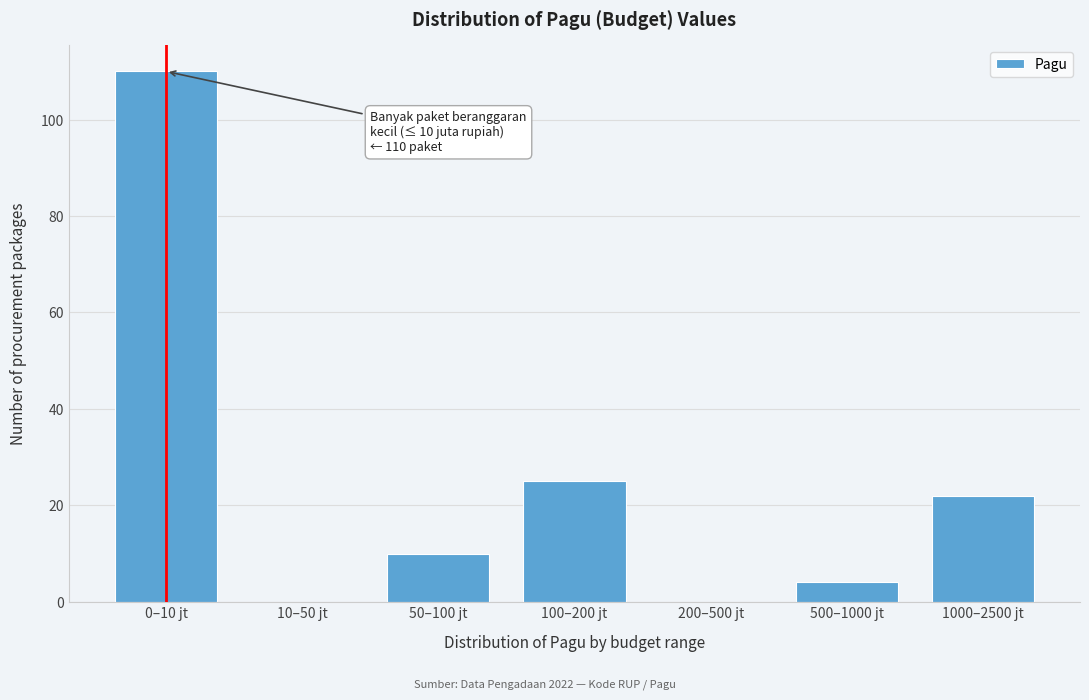

Reading left to right, extract all data points from this chart.

0–10 jt=110	10–50 jt=0	50–100 jt=10	100–200 jt=25	200–500 jt=0	500–1000 jt=4	1000–2500 jt=22